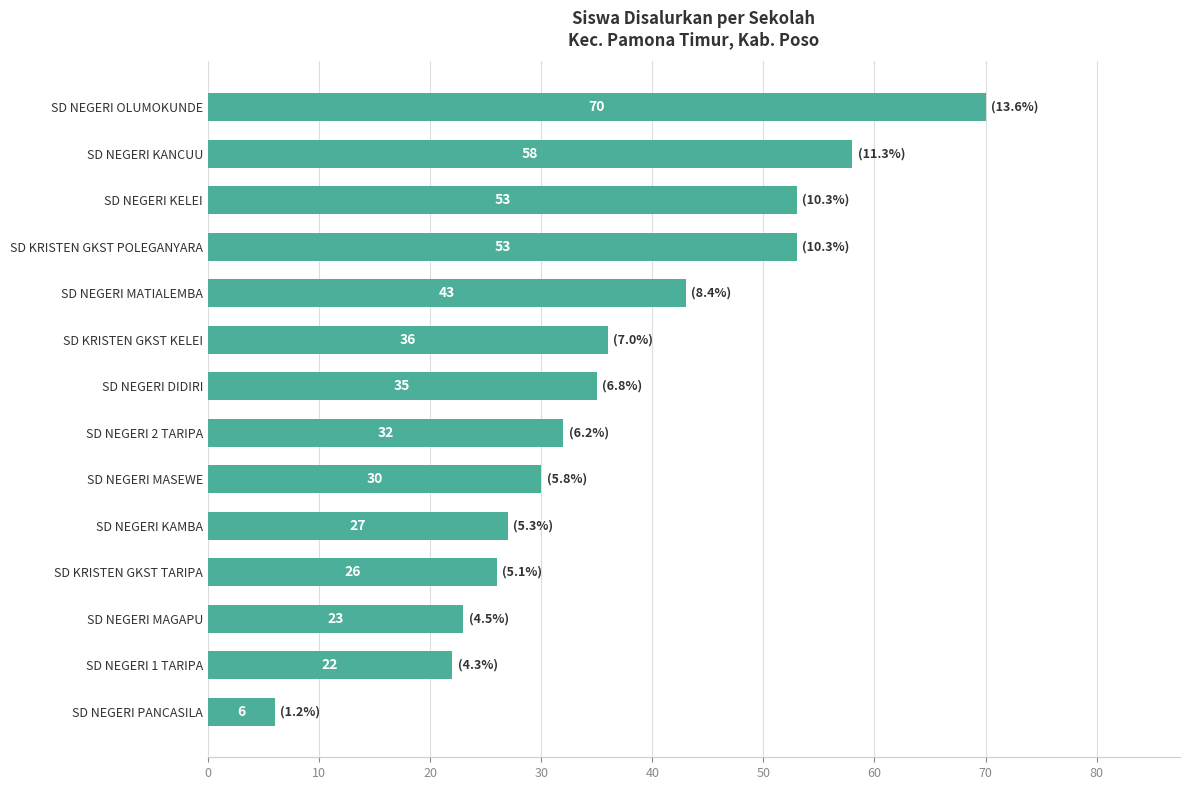

What is the greatest value displayed?

70